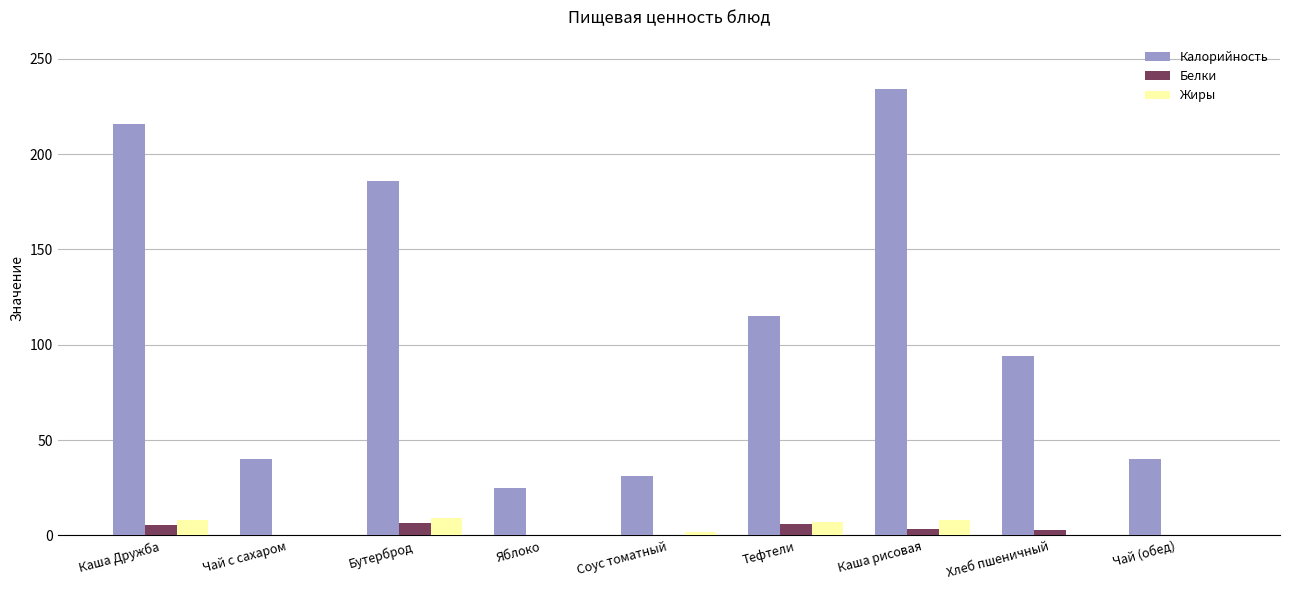

At which category is the sum across all series the highest?

Каша рисовая